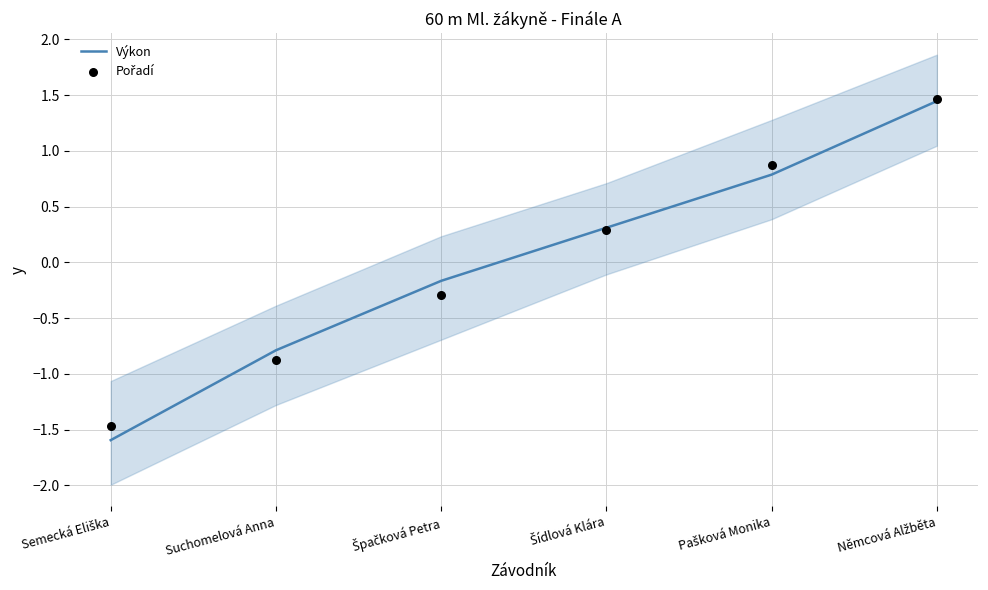

Which series has the widest spread of Y values?

Výkon